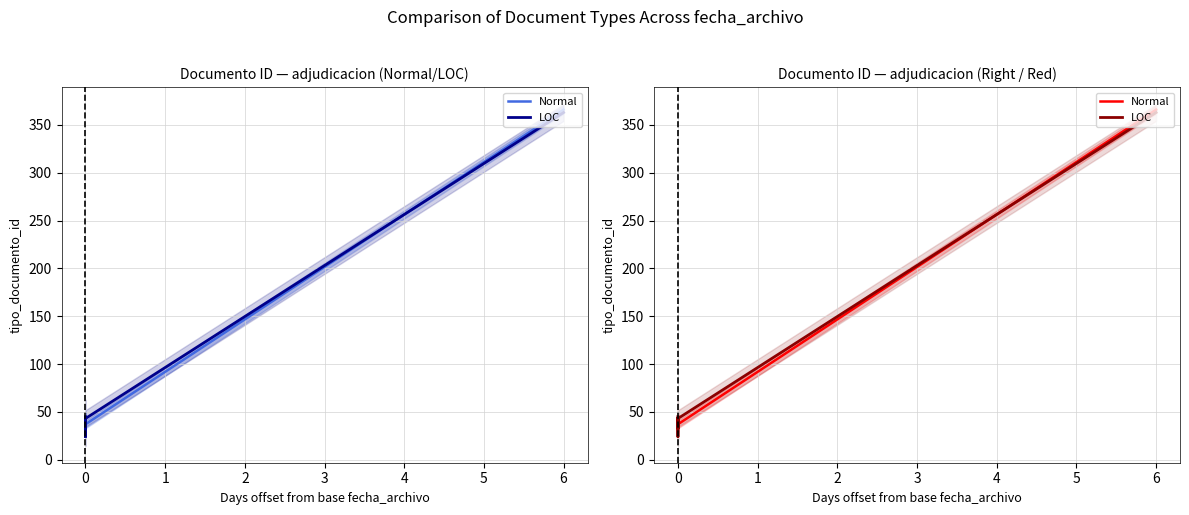

What is the total value across all series at 0?

71